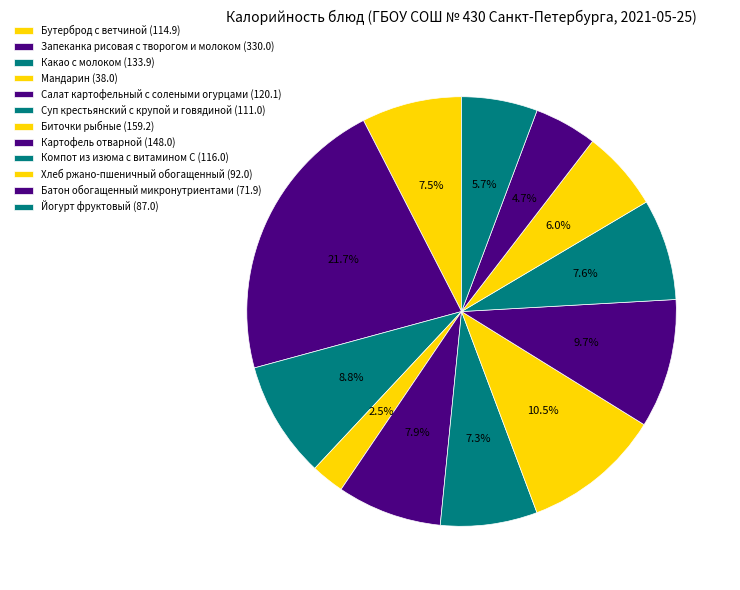

Approximately how many times larger is the value at Батон обогащенный микронутриентами compared to Компот из изюма с витамином С?

0.6